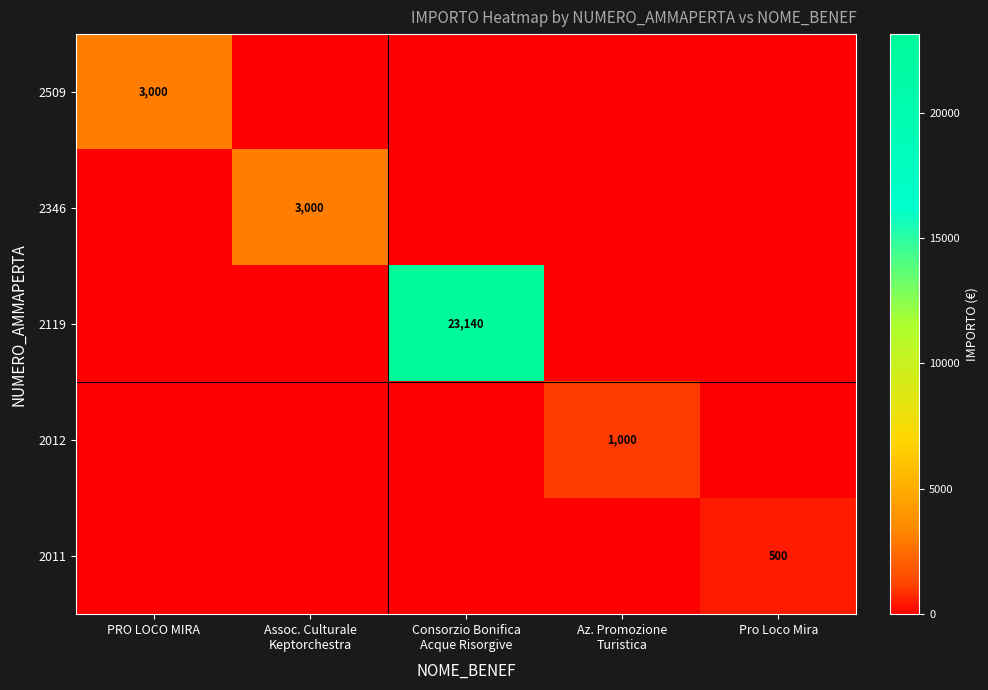

Which category has the lowest value in the 2012 series?

PRO LOCO MIRA